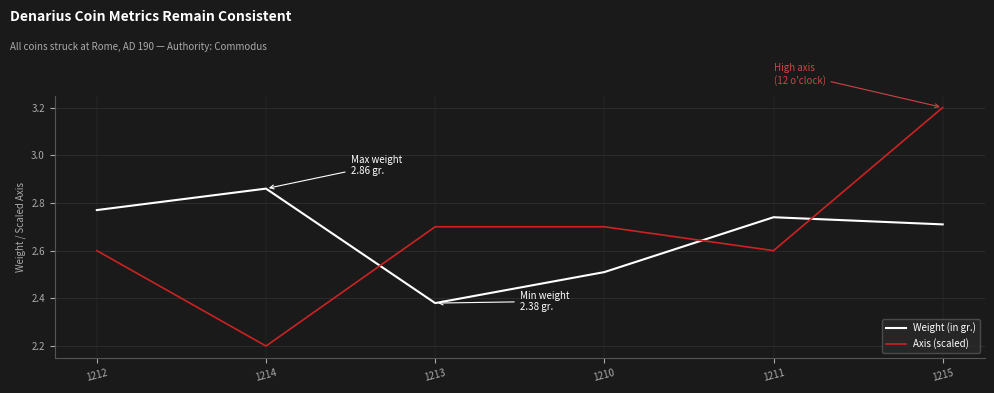

True or false: Weight (in gr.) and Axis (scaled) intersect in this chart.

True